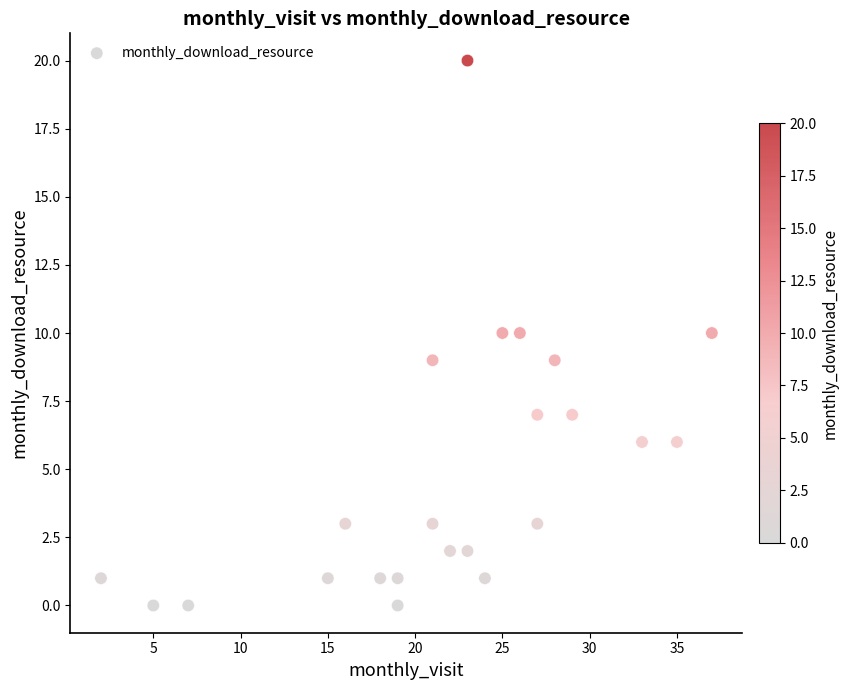

What is the range of Y values (max minus min)?

20